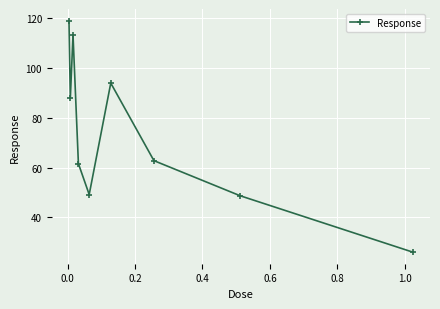

What is the sum of all values?

662.3